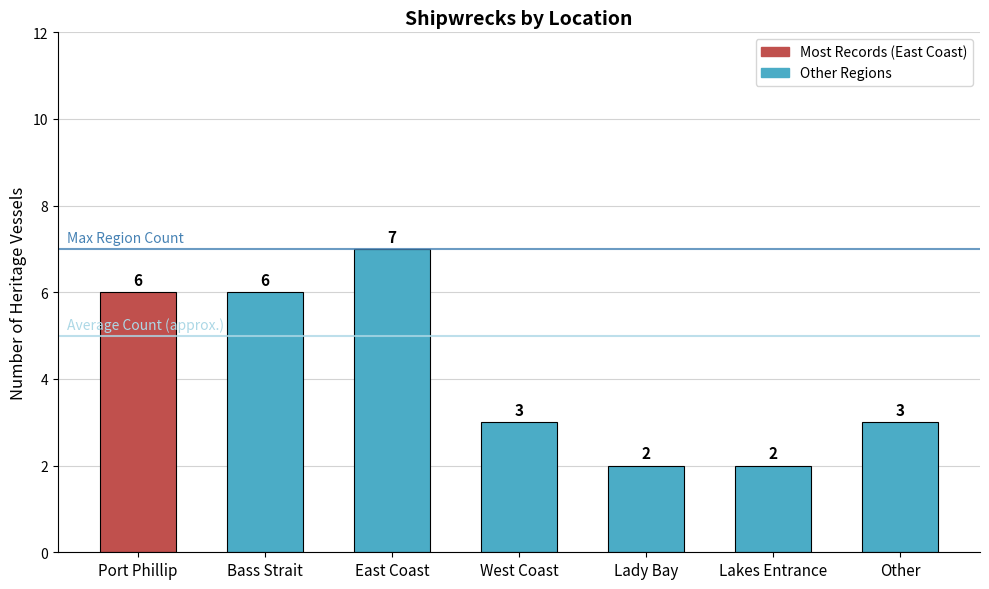

What position from the right is East Coast?

5